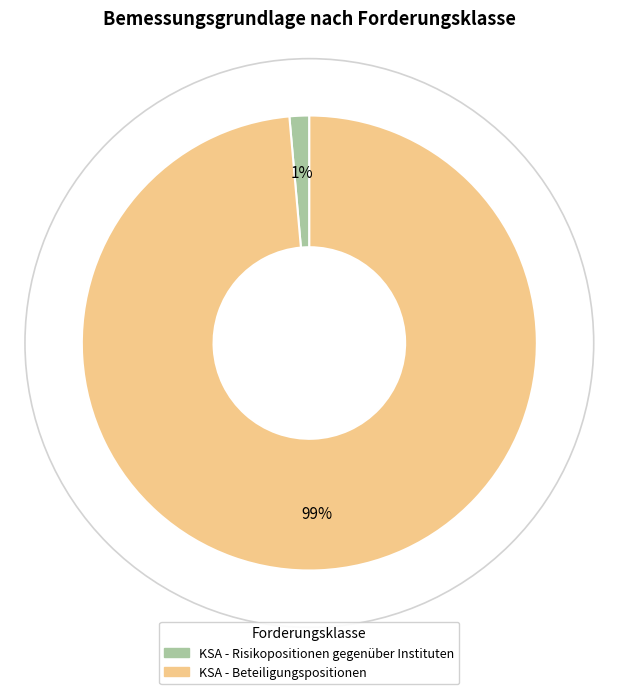

What percentage is the KSA - Beteiligungspositionen slice, to the nearest percent?

99%